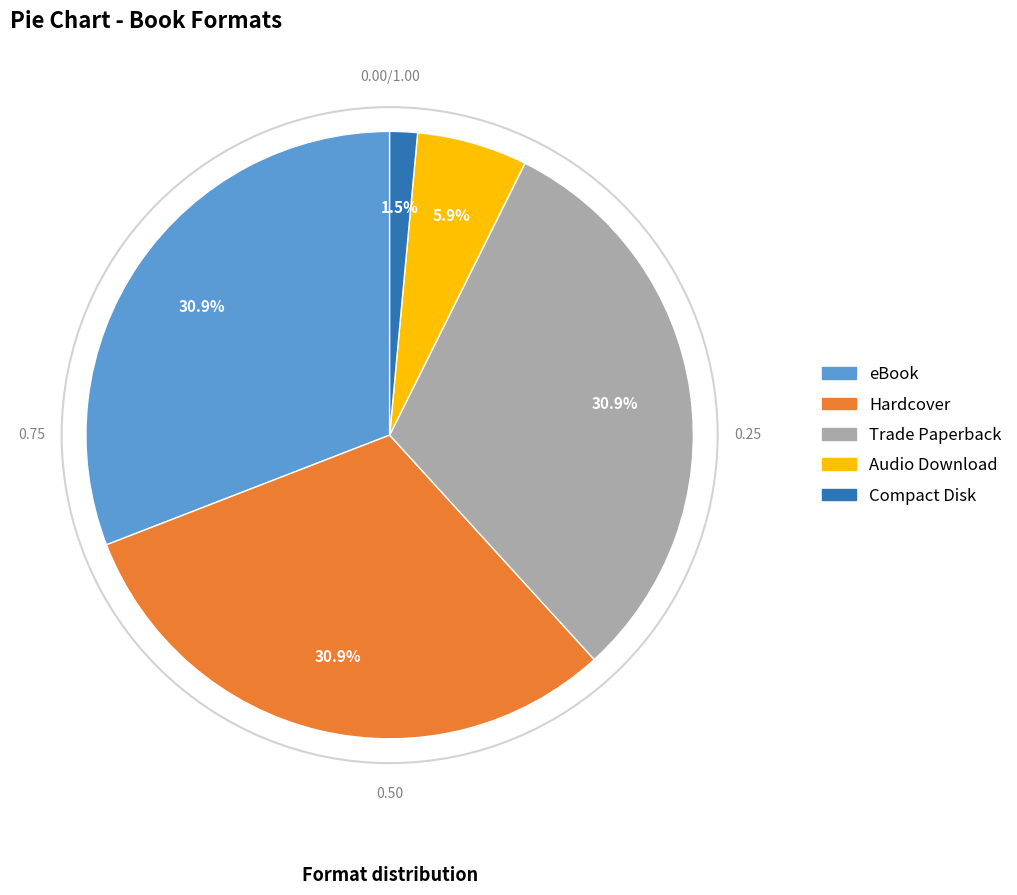

Is there any slice that represents more than half of the pie?

No